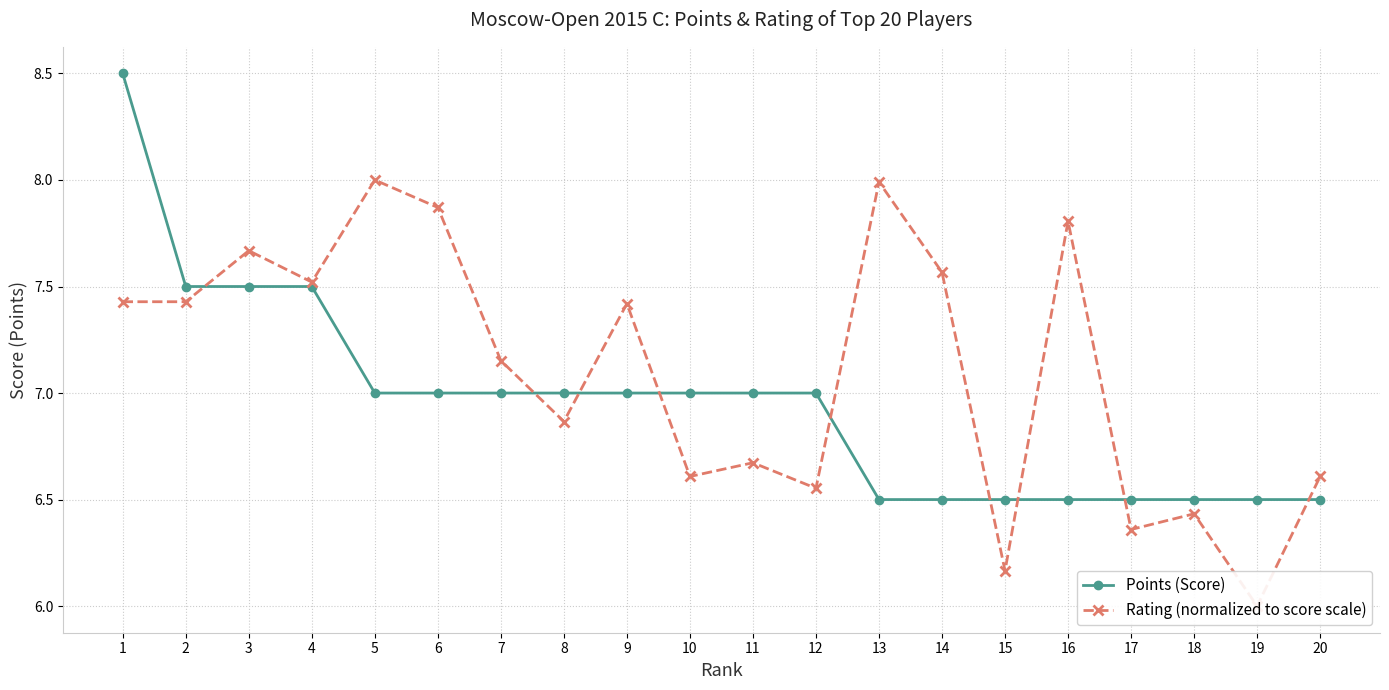

How many data points in Rating (normalized to score scale) are above 7?

11